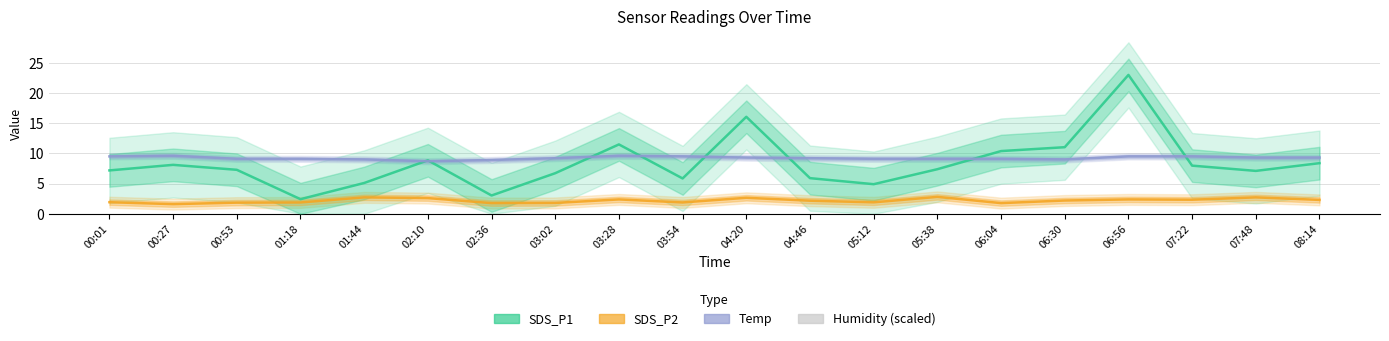

At which label does SDS_P1 reach its peak?

06:56